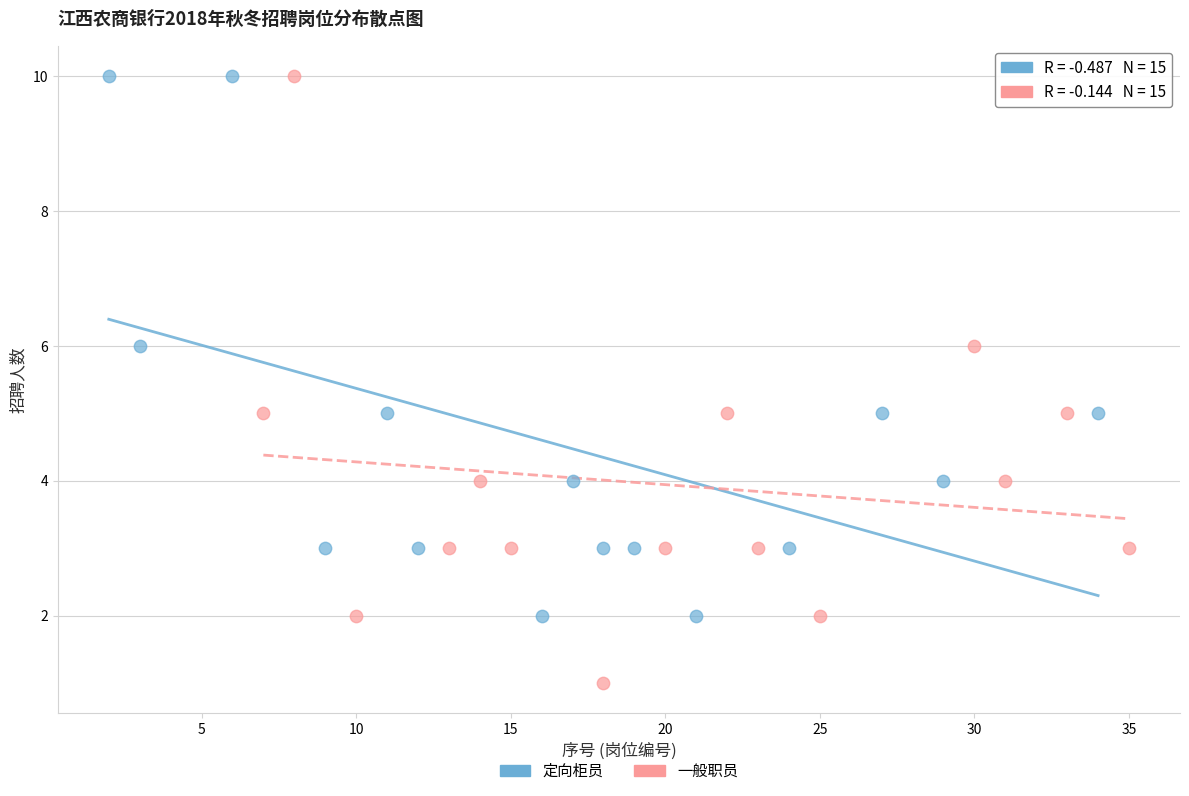

Which series contains the lowest Y value?

一般职员